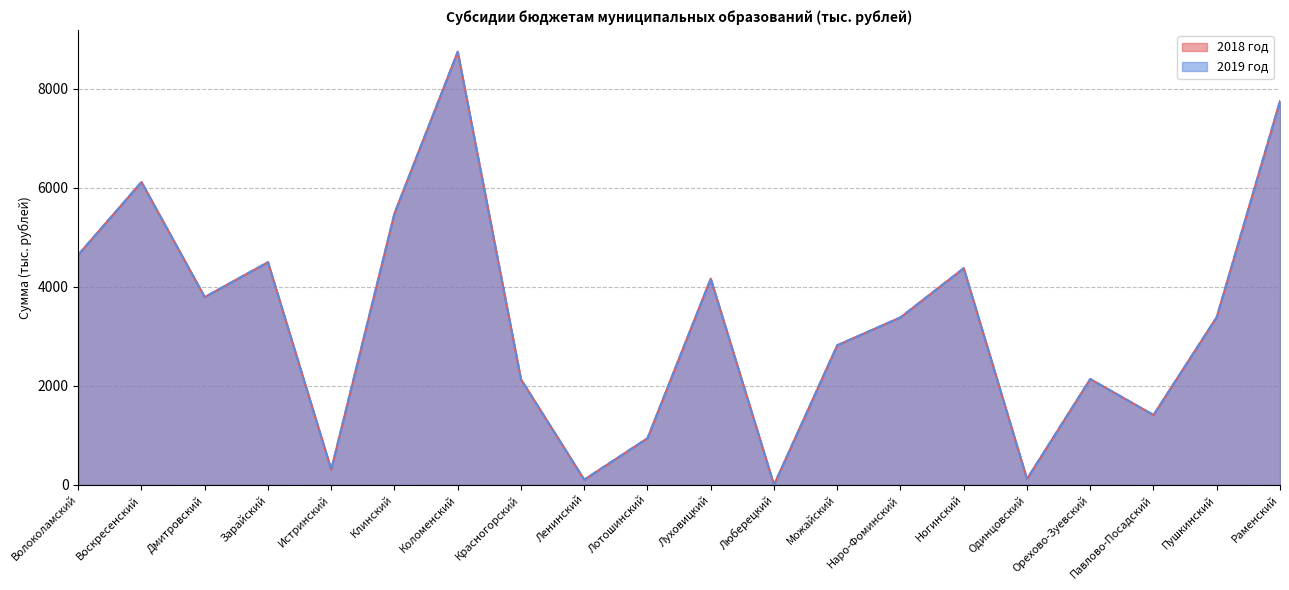

True or false: 2019 год and 2018 год cross at least once.

False